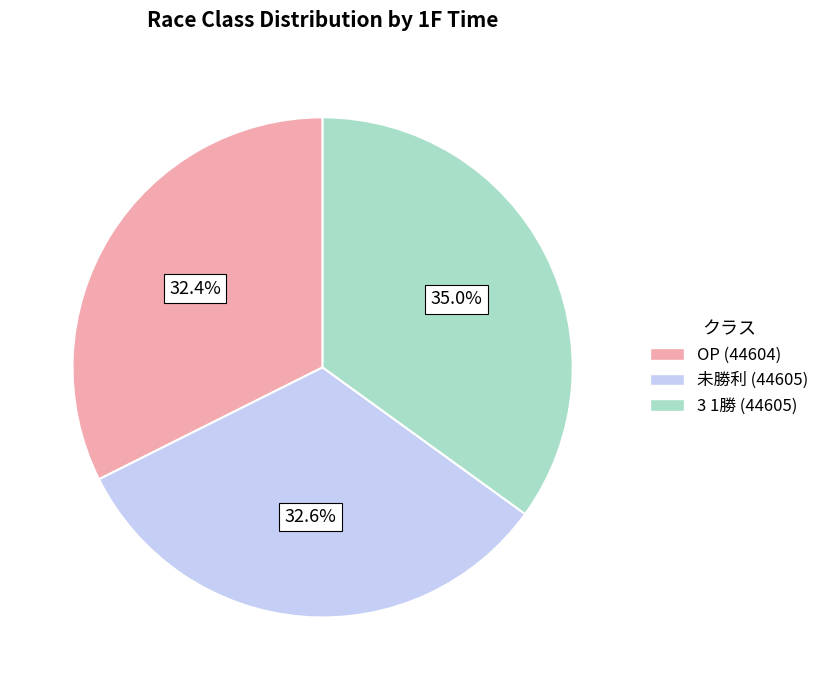

Which has a higher value, OP (44604) or 3 1勝 (44605)?

3 1勝 (44605)